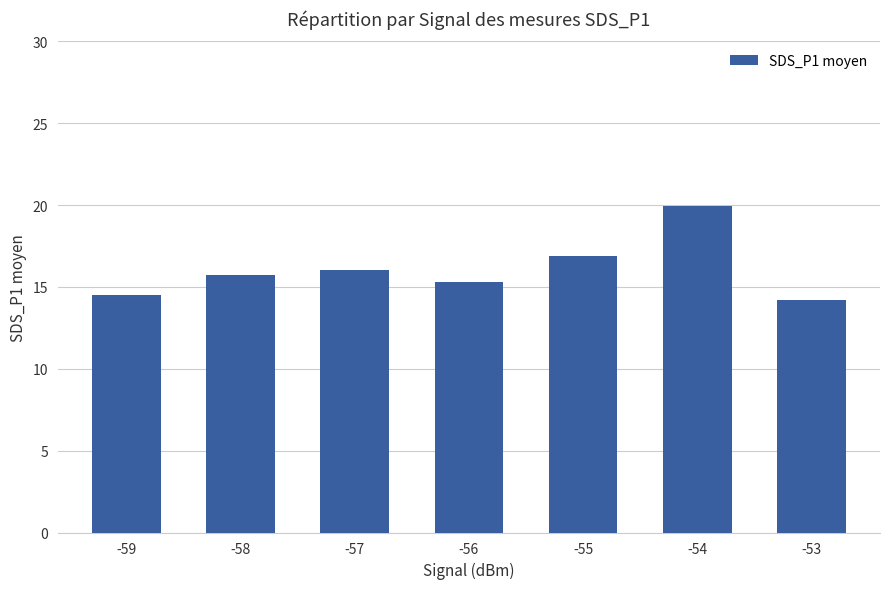

Rank the categories by value from highest to lowest.

-54, -55, -57, -58, -56, -59, -53